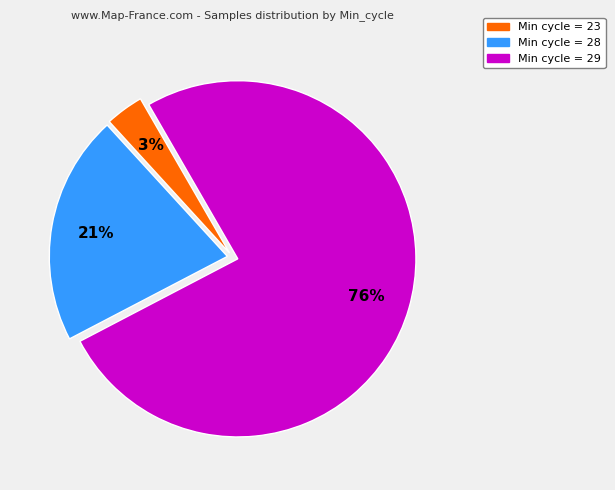

Which slice is the largest?

Min cycle = 29